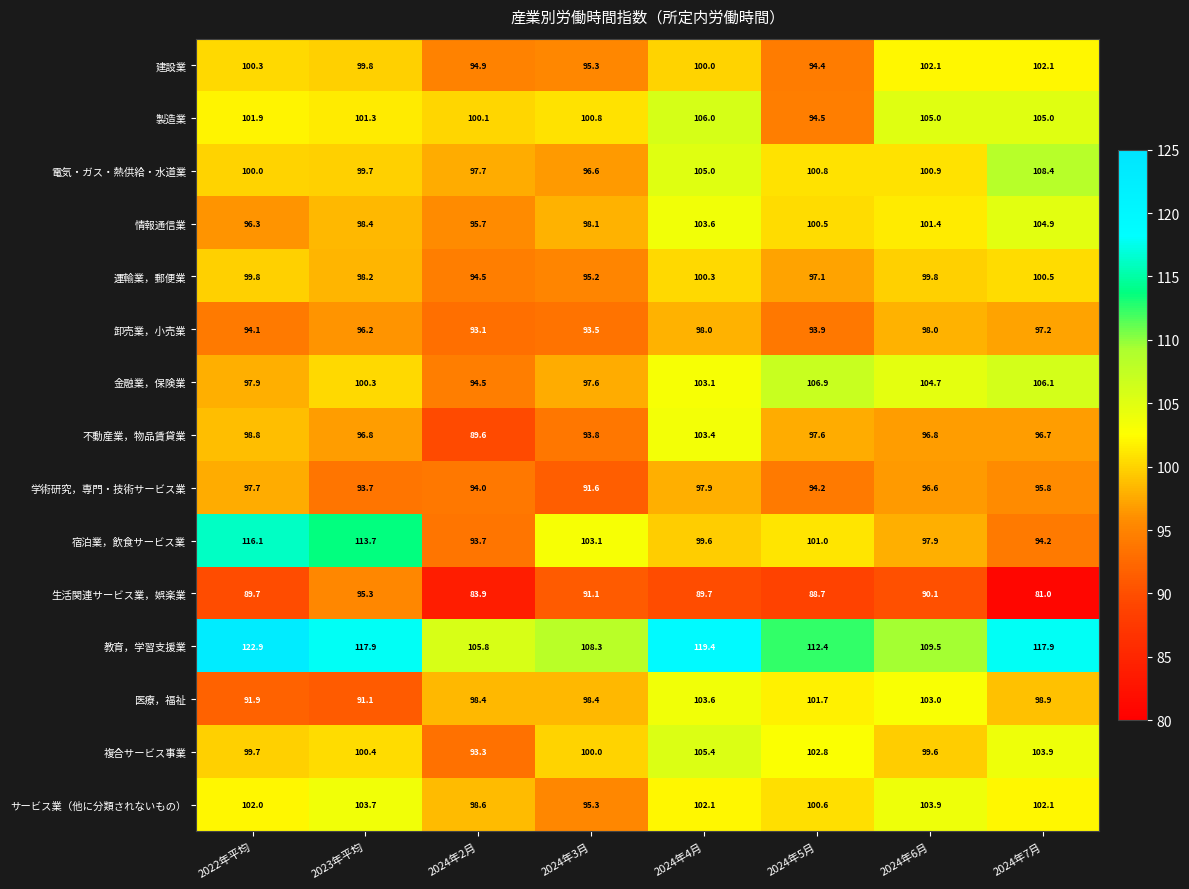

The 医療，福祉 series shows 135.7 at 2024年7月. True or false?

False